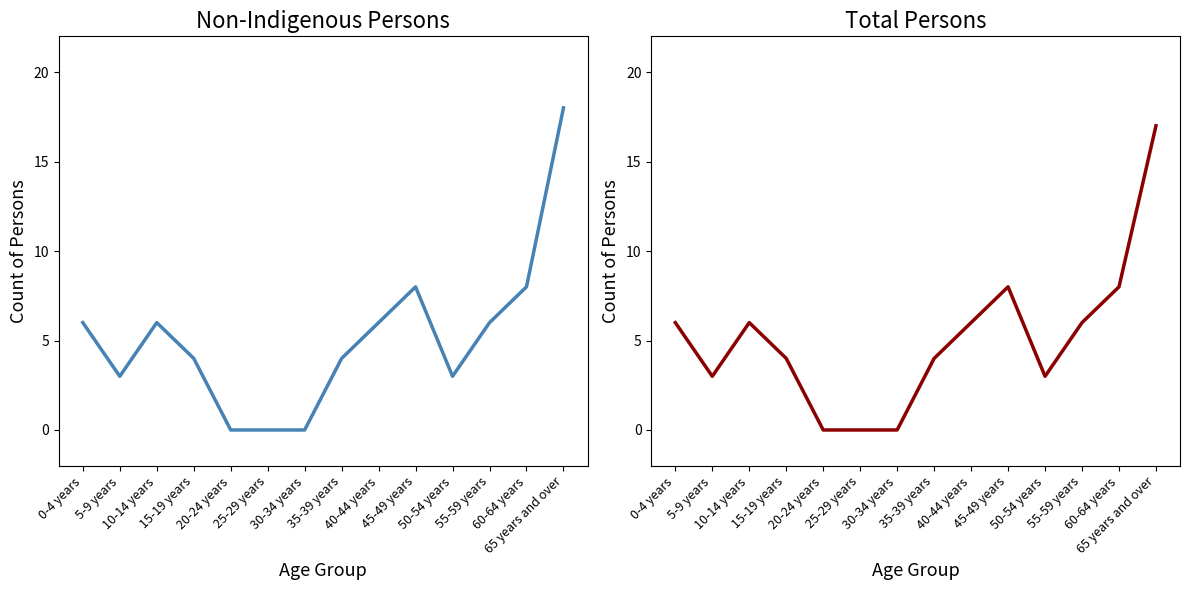

Reading left to right, transcribe all the data shown in this chart.

Non-Indigenous Persons: 6	3	6	4	0	0	0	4	6	8	3	6	8	18
Total Persons: 6	3	6	4	0	0	0	4	6	8	3	6	8	17